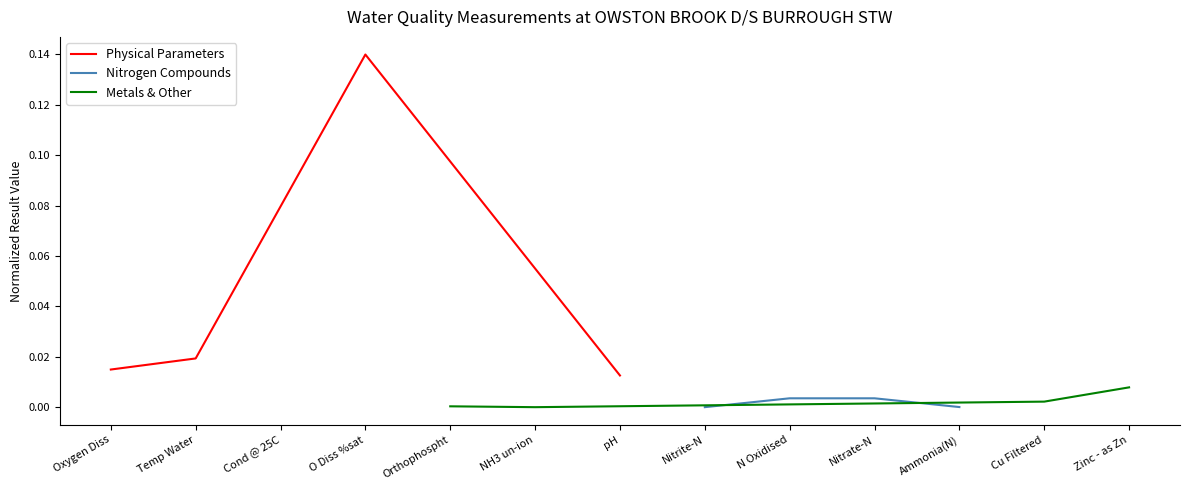

The Physical Parameters series shows 0.0 at Temp Water. True or false?

False